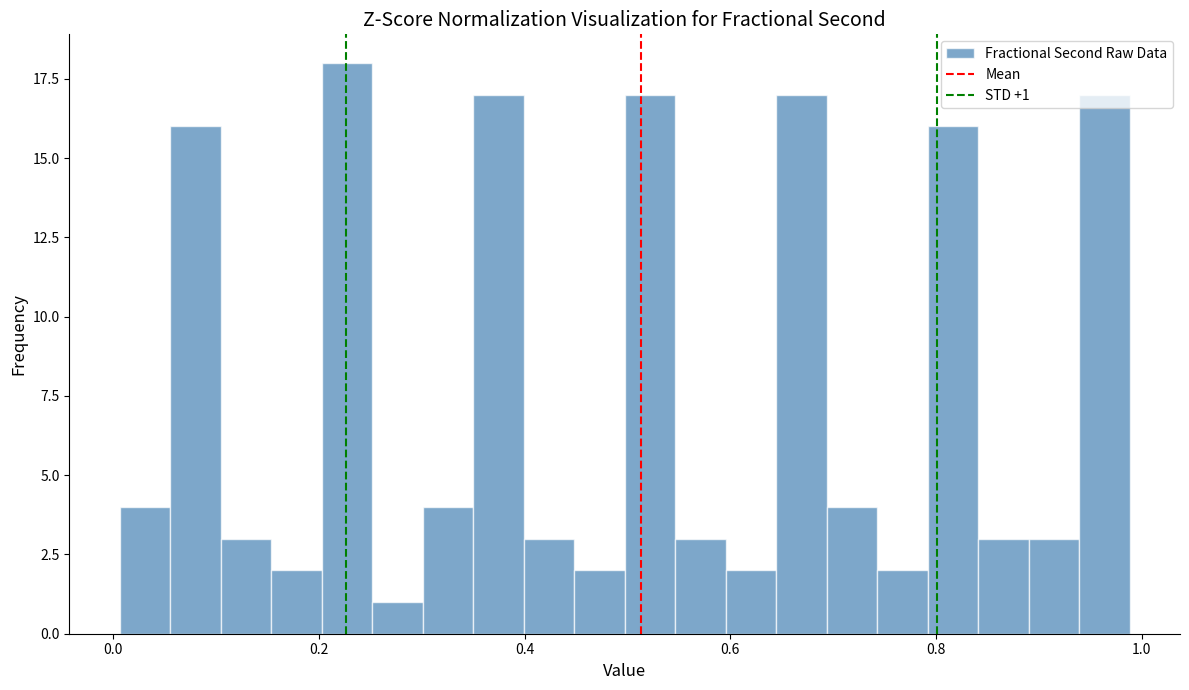

Around what value on the x-axis is the tallest bar? Give the approximate position of its centre, as read against the axis.

0.22